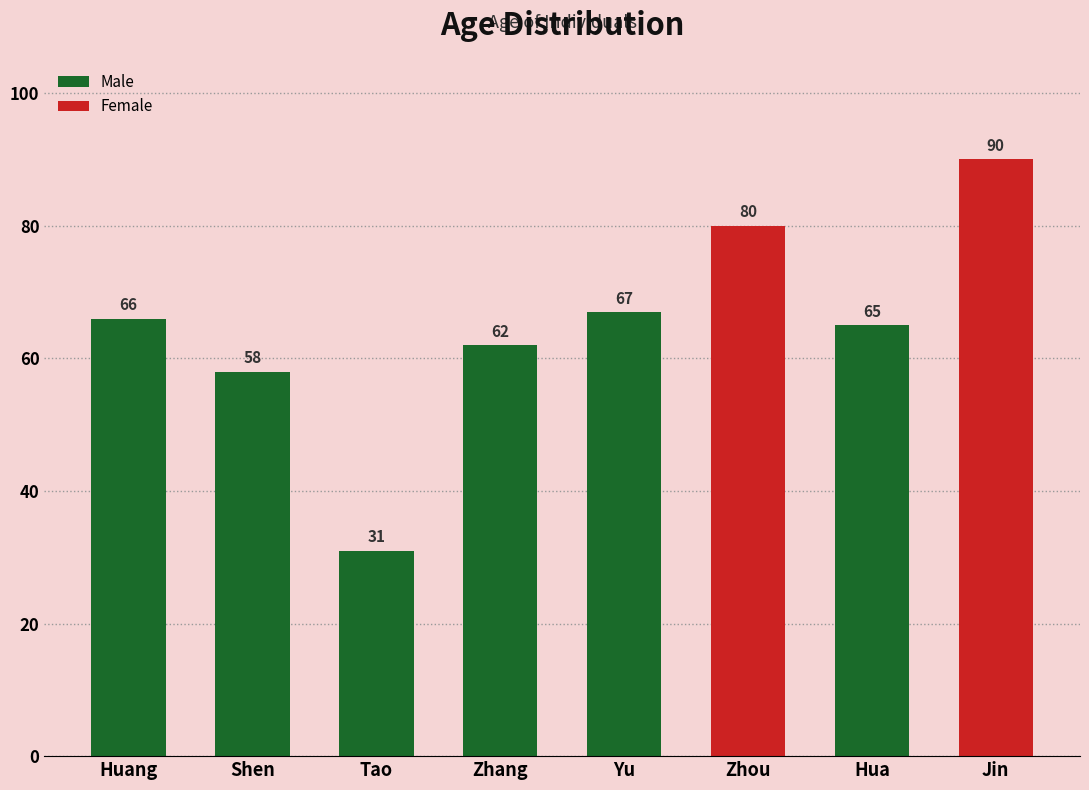

Reading right to left, transcribe all the data shown in this chart.

90	65	80	67	62	31	58	66